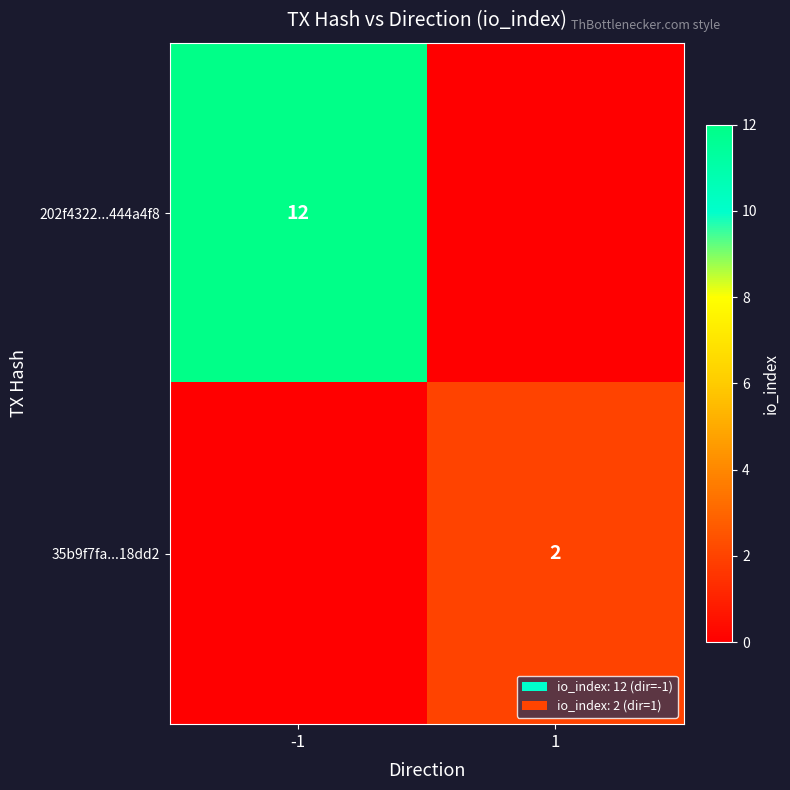

The 202f4322...444a4f8 series shows 12 at -1. True or false?

True